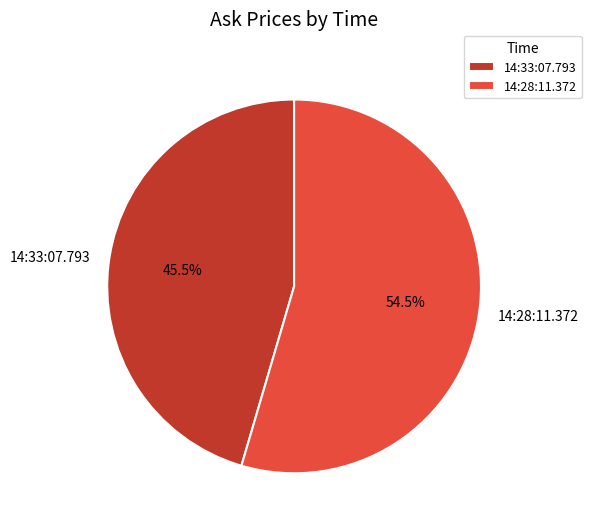

Between 14:28:11.372 and 14:33:07.793, which is larger?

14:28:11.372